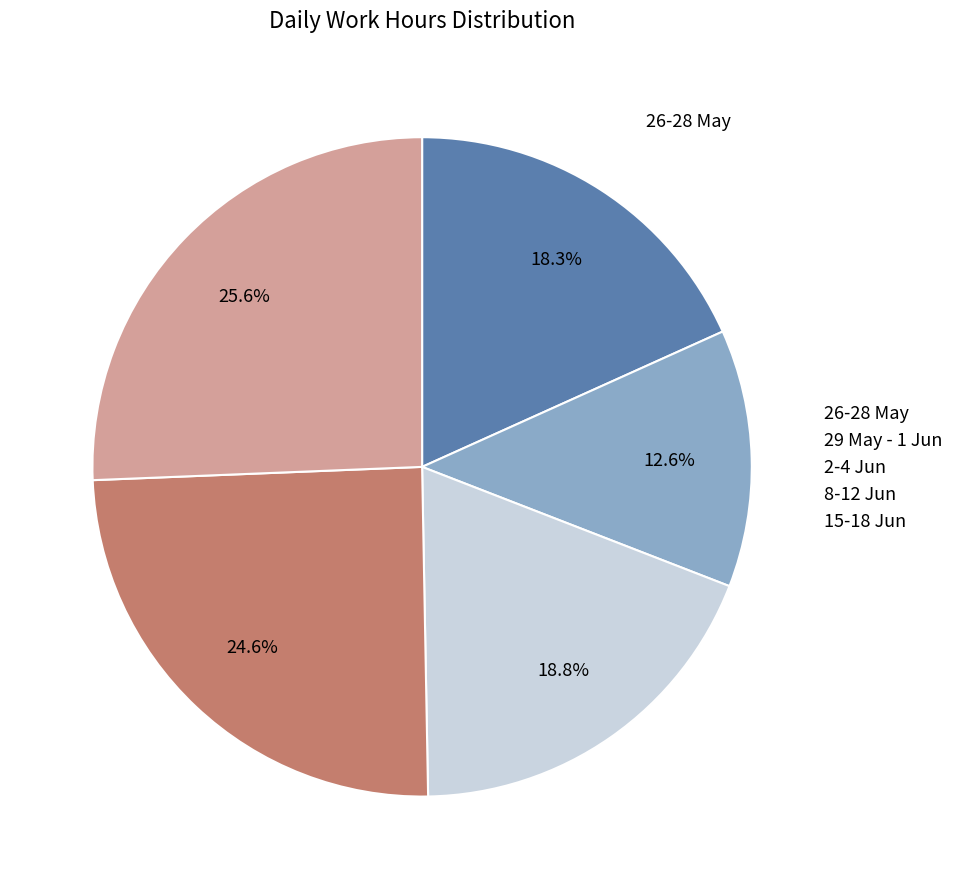

Which category has the biggest portion of the pie?

15-18 Jun